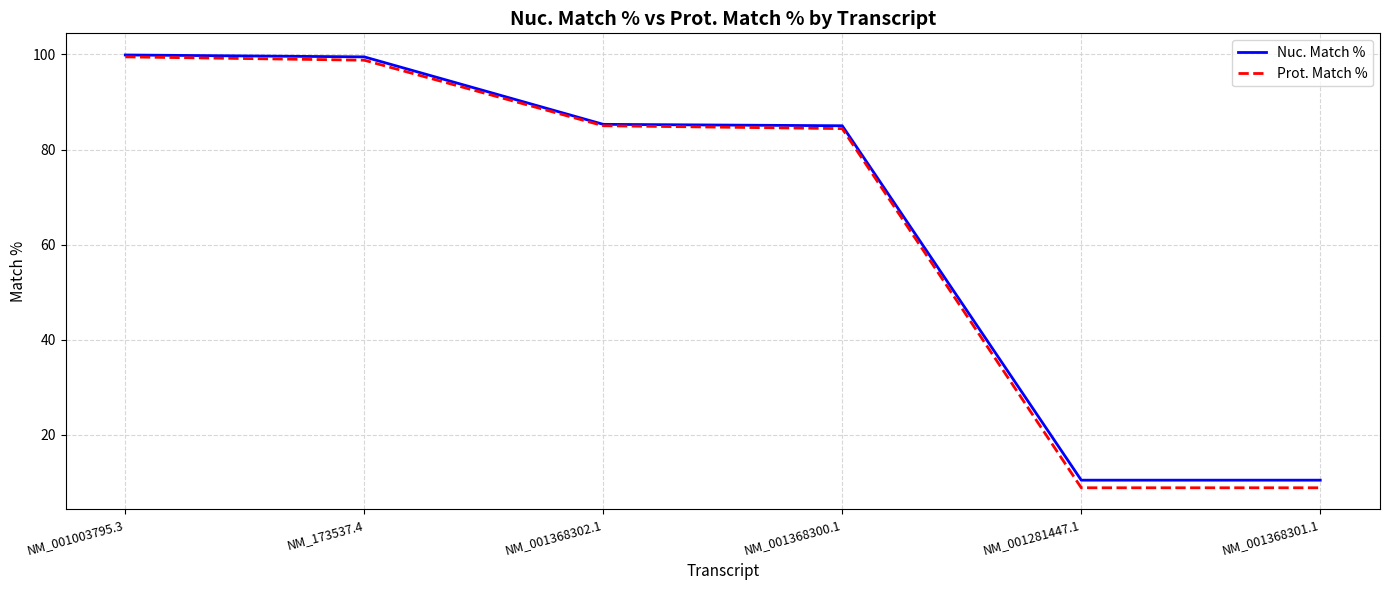

What is the sum of the Nuc. Match % values at NM_001368300.1 and NM_001003795.3?

184.9